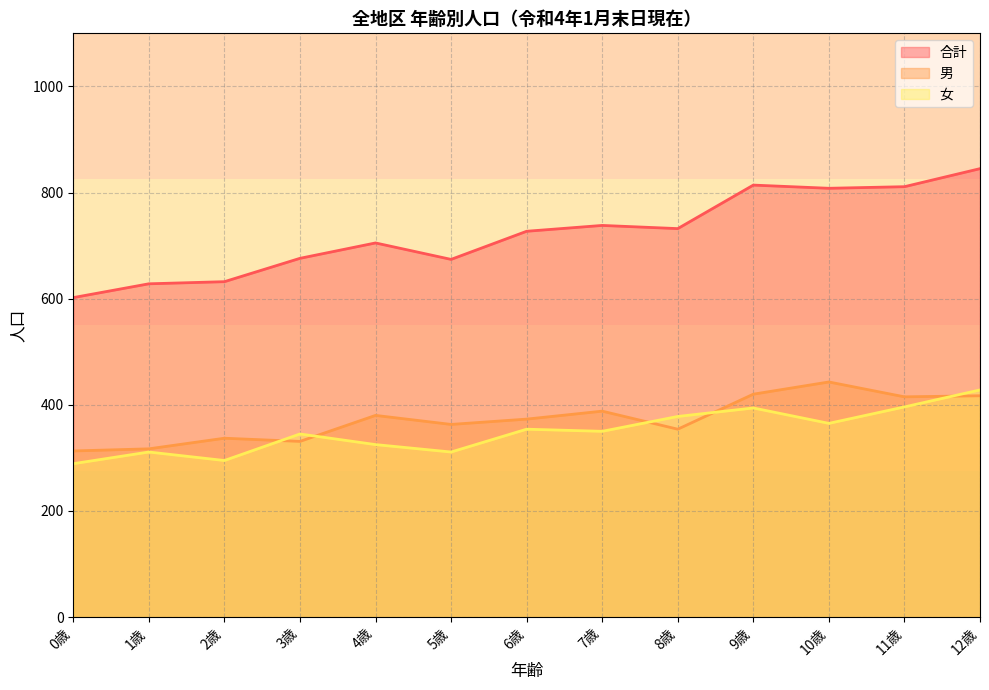

Reading right to left, transcribe all the data shown in this chart.

男: 12歳=417	11歳=415	10歳=443	9歳=420	8歳=354	7歳=388	6歳=373	5歳=363	4歳=380	3歳=331	2歳=337	1歳=317	0歳=313
女: 12歳=428	11歳=396	10歳=365	9歳=394	8歳=378	7歳=350	6歳=354	5歳=311	4歳=325	3歳=345	2歳=295	1歳=311	0歳=289
合計: 12歳=845	11歳=811	10歳=808	9歳=814	8歳=732	7歳=738	6歳=727	5歳=674	4歳=705	3歳=676	2歳=632	1歳=628	0歳=602